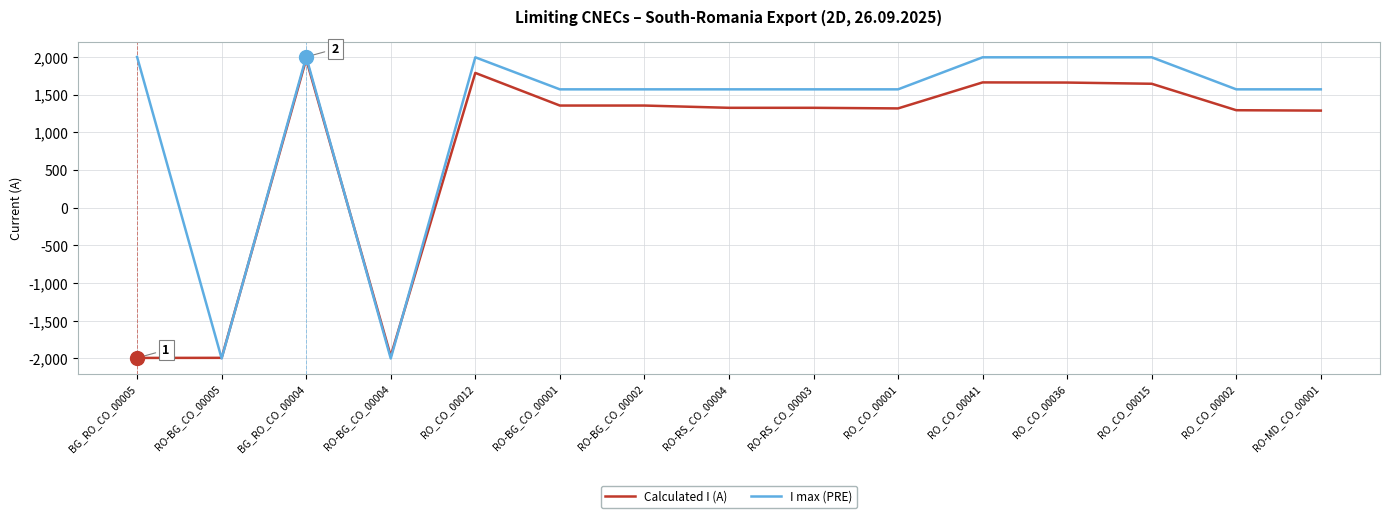

Which series has the largest range (max minus min)?

I max (PRE)